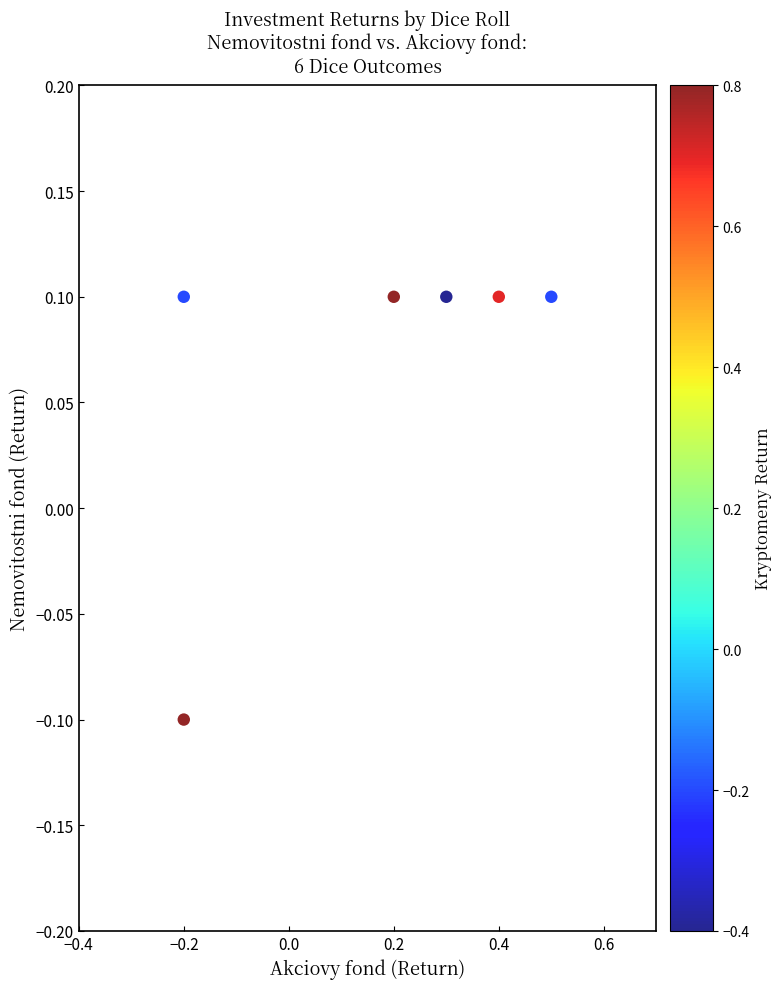

What is the range of X values (max minus min)?

0.7